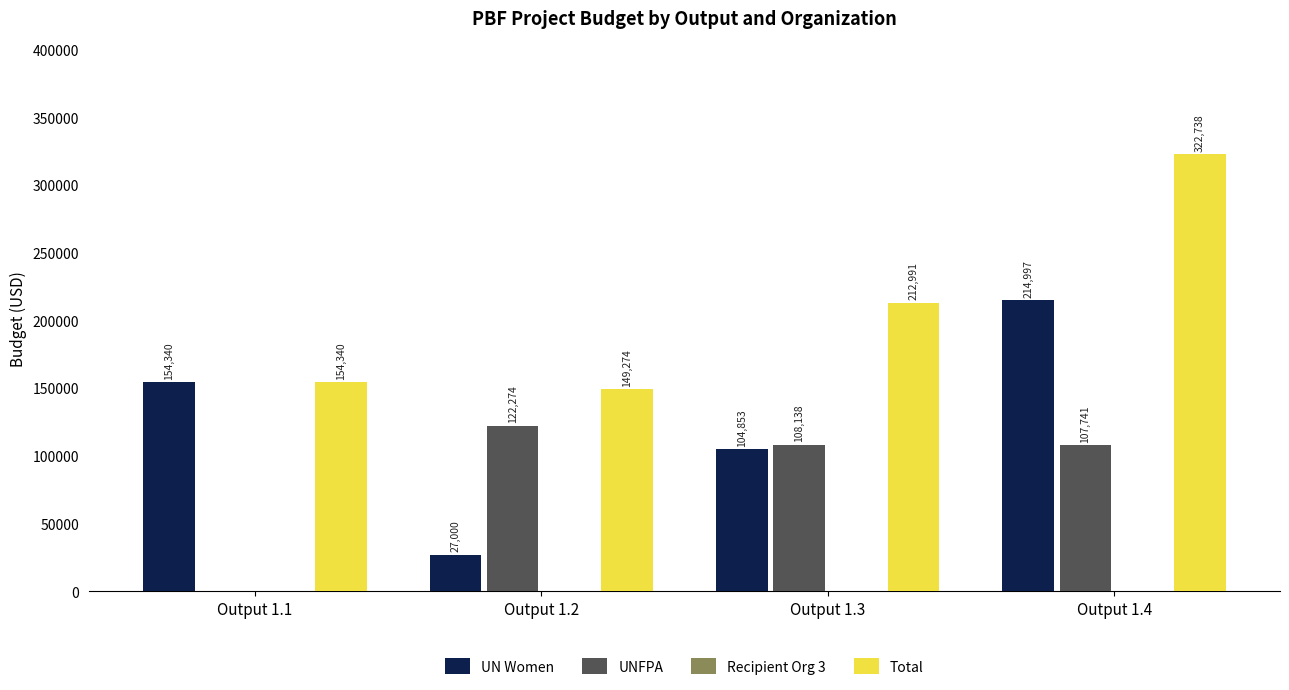

The value of Total at Output 1.1 is 154340.0. True or false?

True